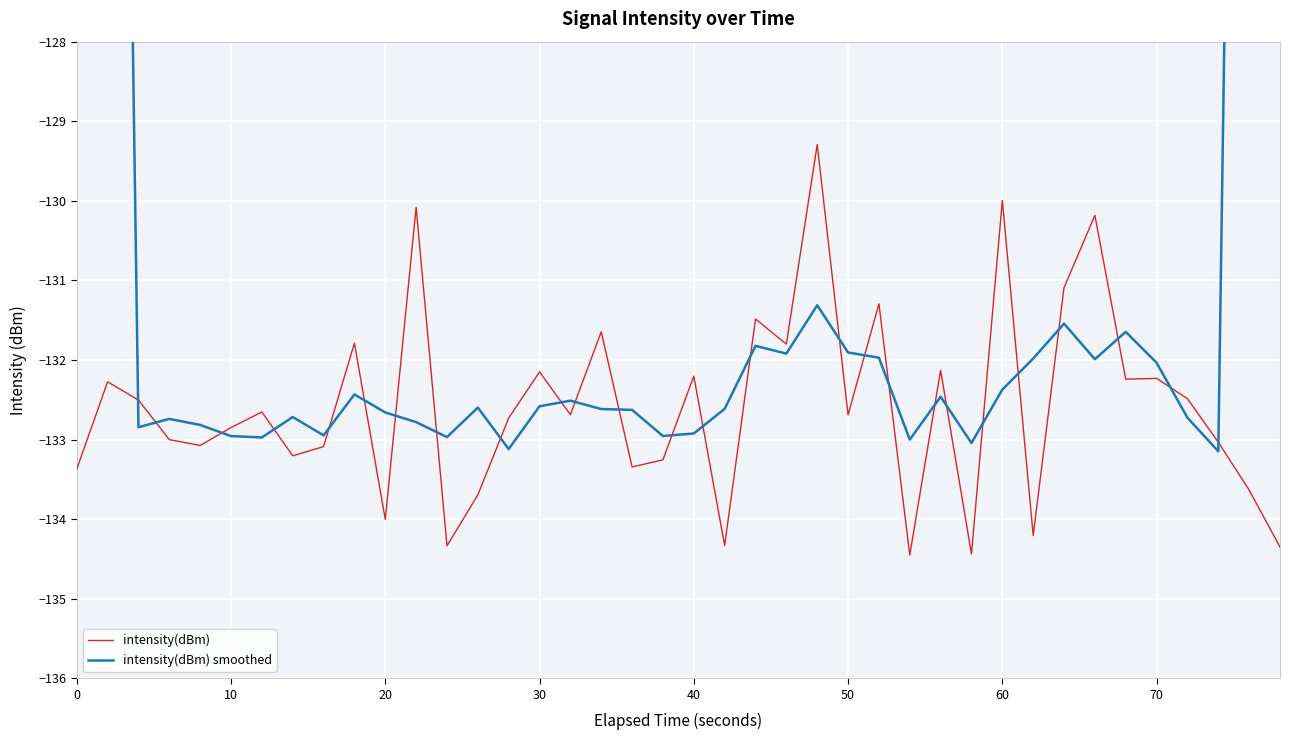

How many times do intensity(dBm) and intensity(dBm) smoothed cross each other?

26